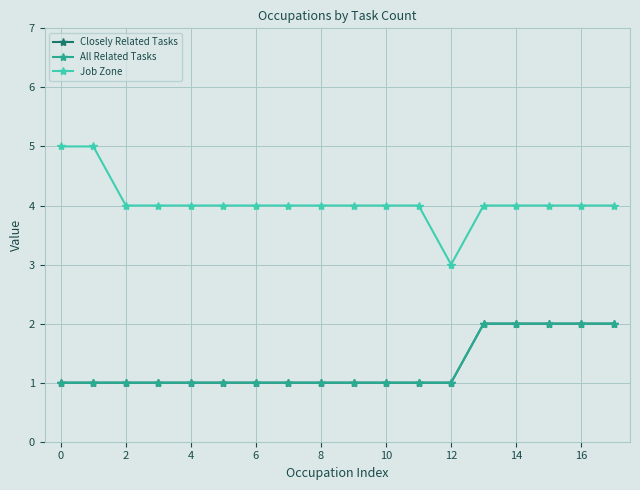

How many data points in All Related Tasks are above 1?

5